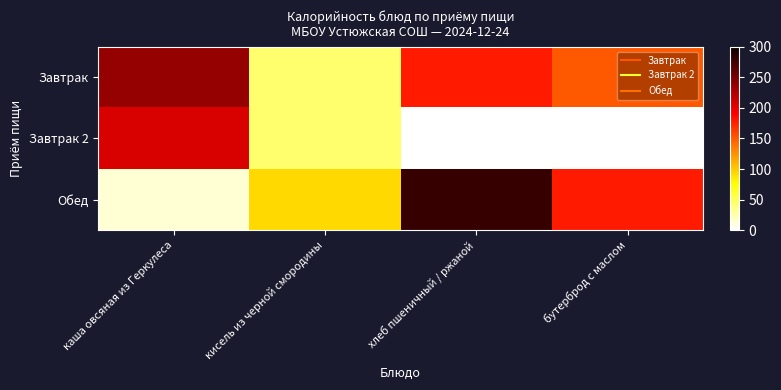

At which category does the chart reach its minimum across all series?

каша овсяная из Геркулеса